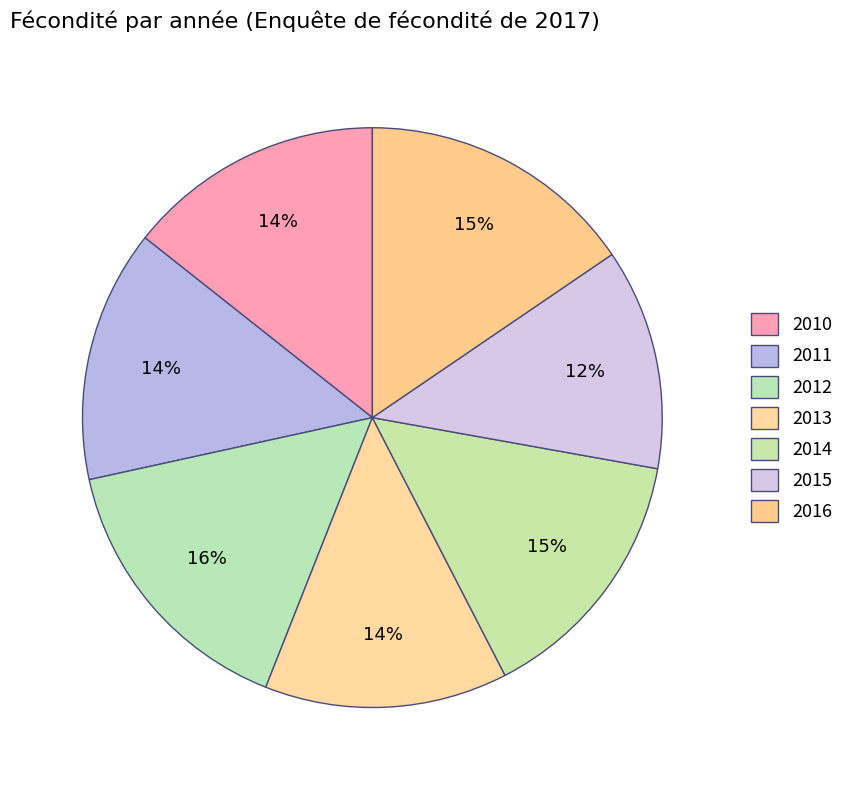

To the nearest percent, what percentage of the pie is 2014?

15%